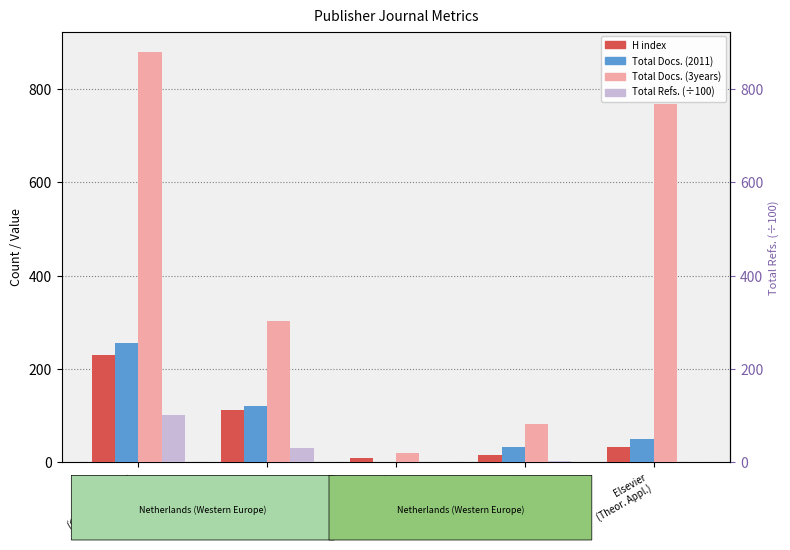

How many categories are shown in the chart?

5